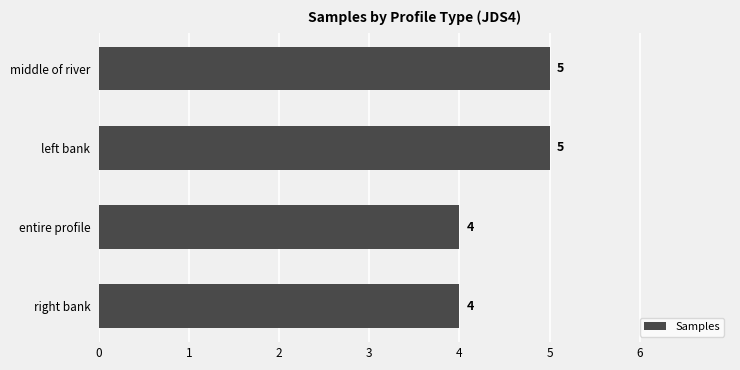

What is the change in value from right bank to left bank?

+1